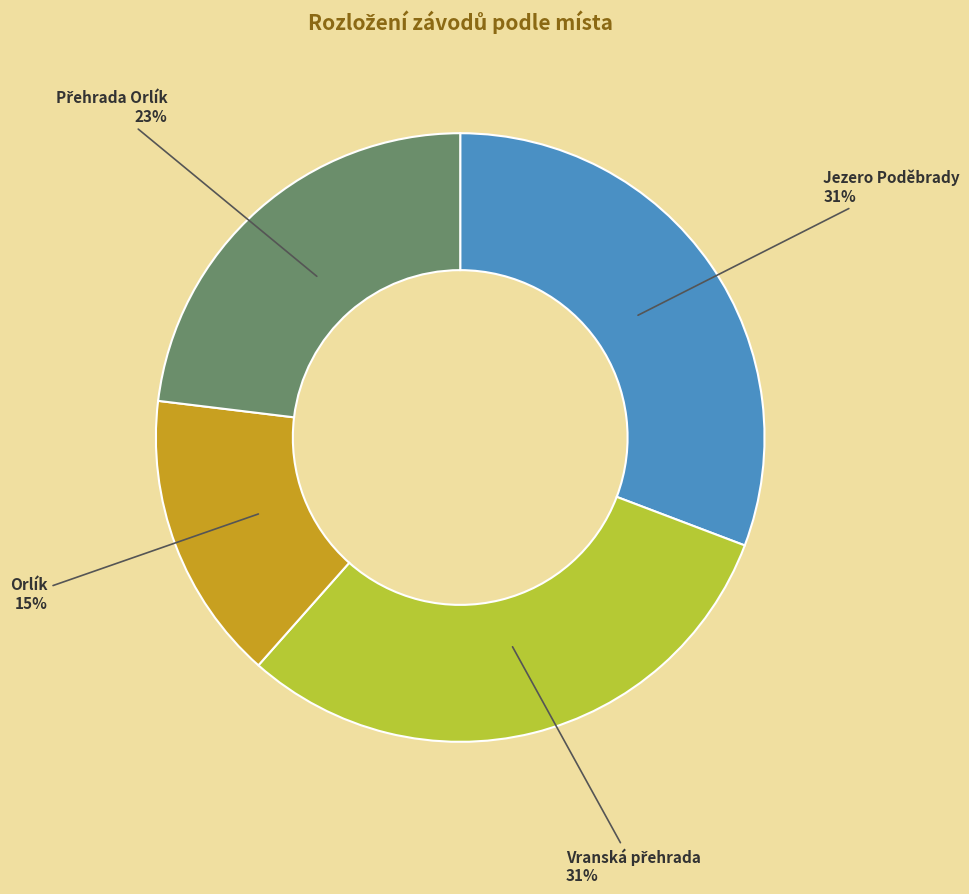

Is there any slice that represents more than half of the pie?

No